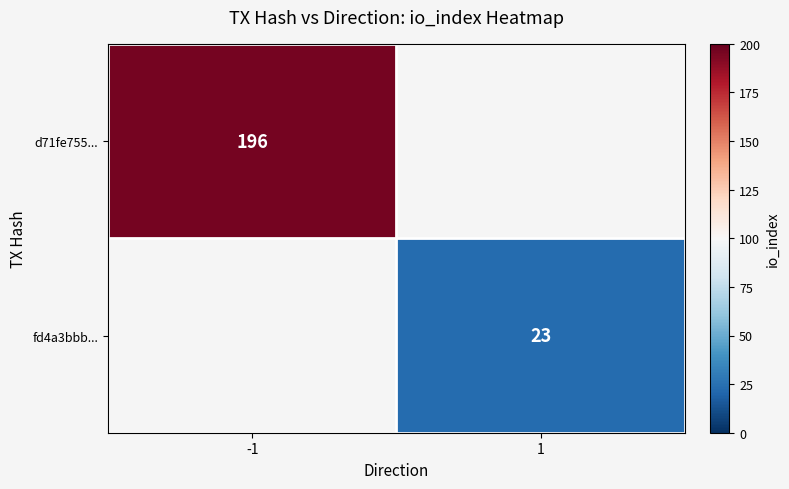

Is it true that d71fe755... equals 82 at -1?

False